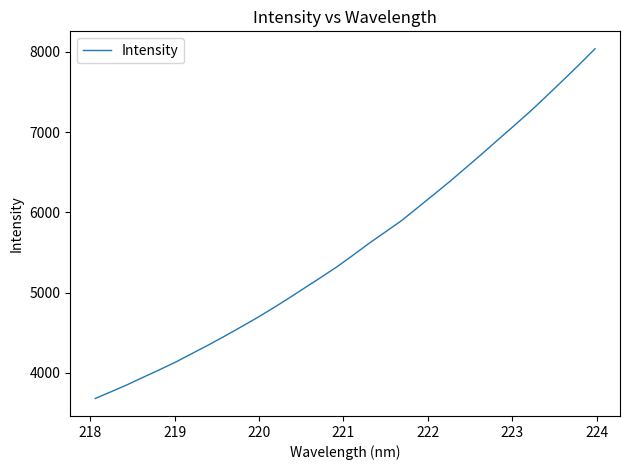

What is the difference between the maximum and minimum values?

4357.1